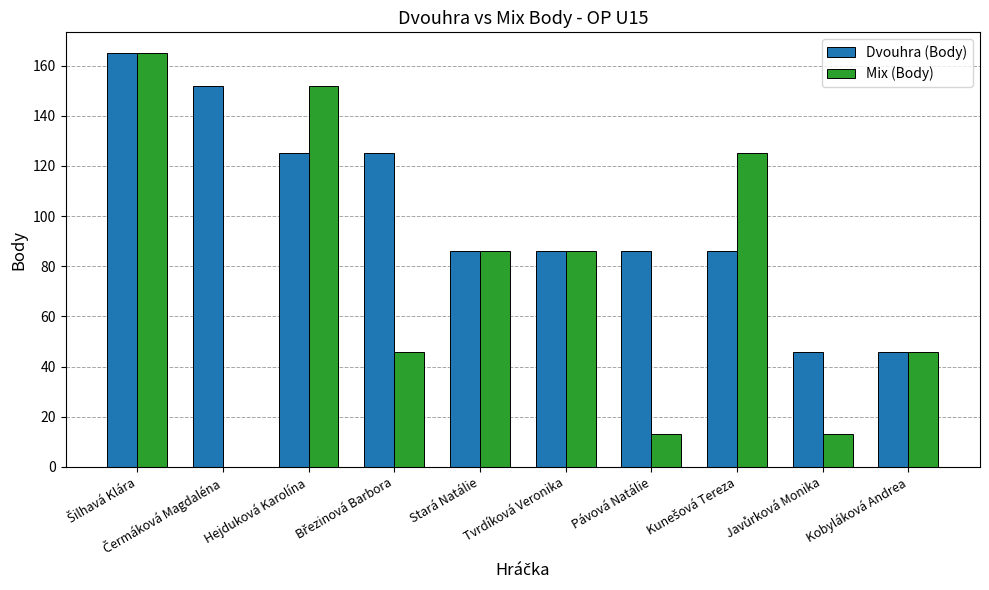

Which series has the largest total across all categories?

Dvouhra (Body)